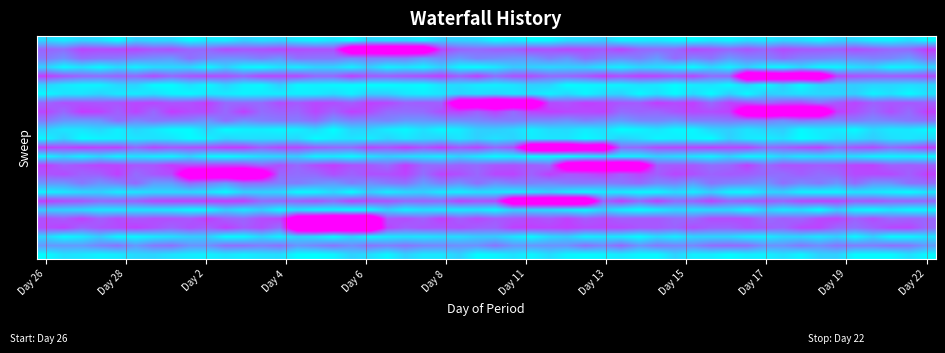

What is the greatest value displayed?

14.3